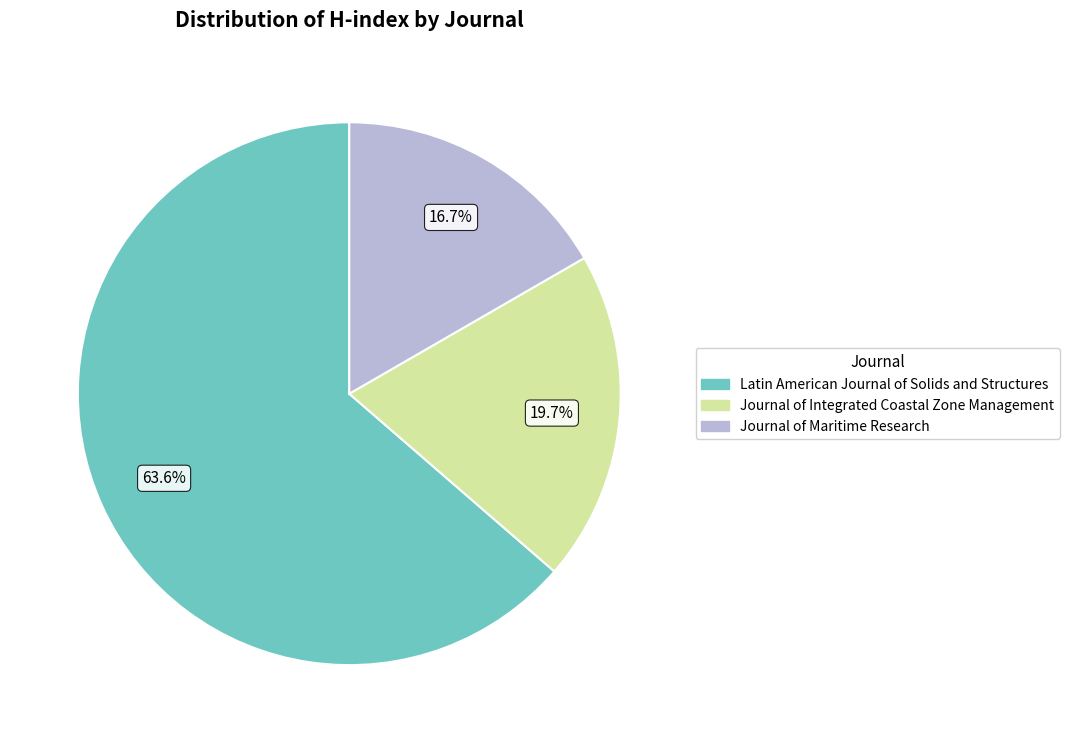

What percentage is the Journal of Maritime Research slice, to the nearest percent?

17%